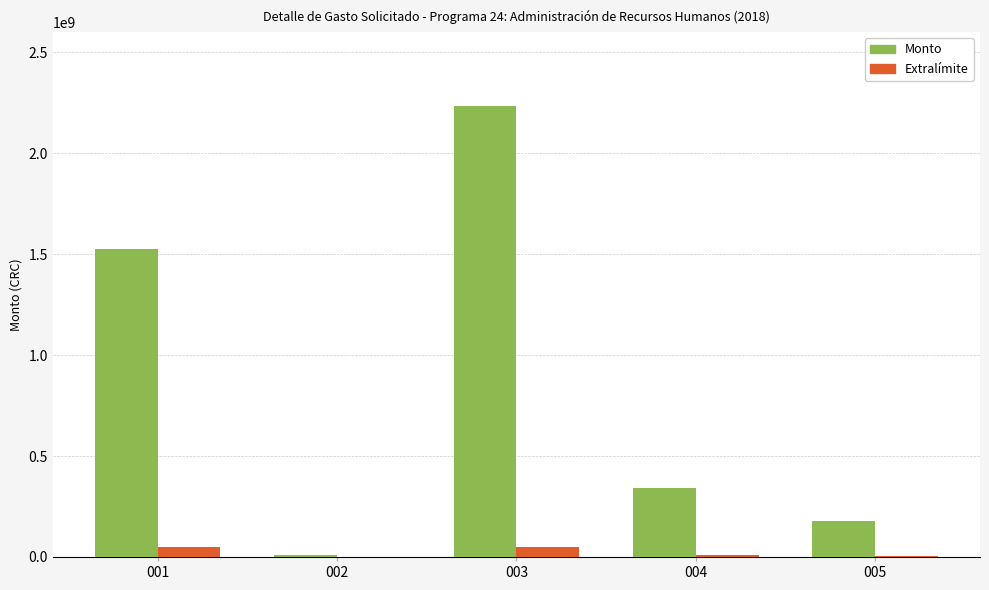

What is the maximum value for Monto?

2232679000